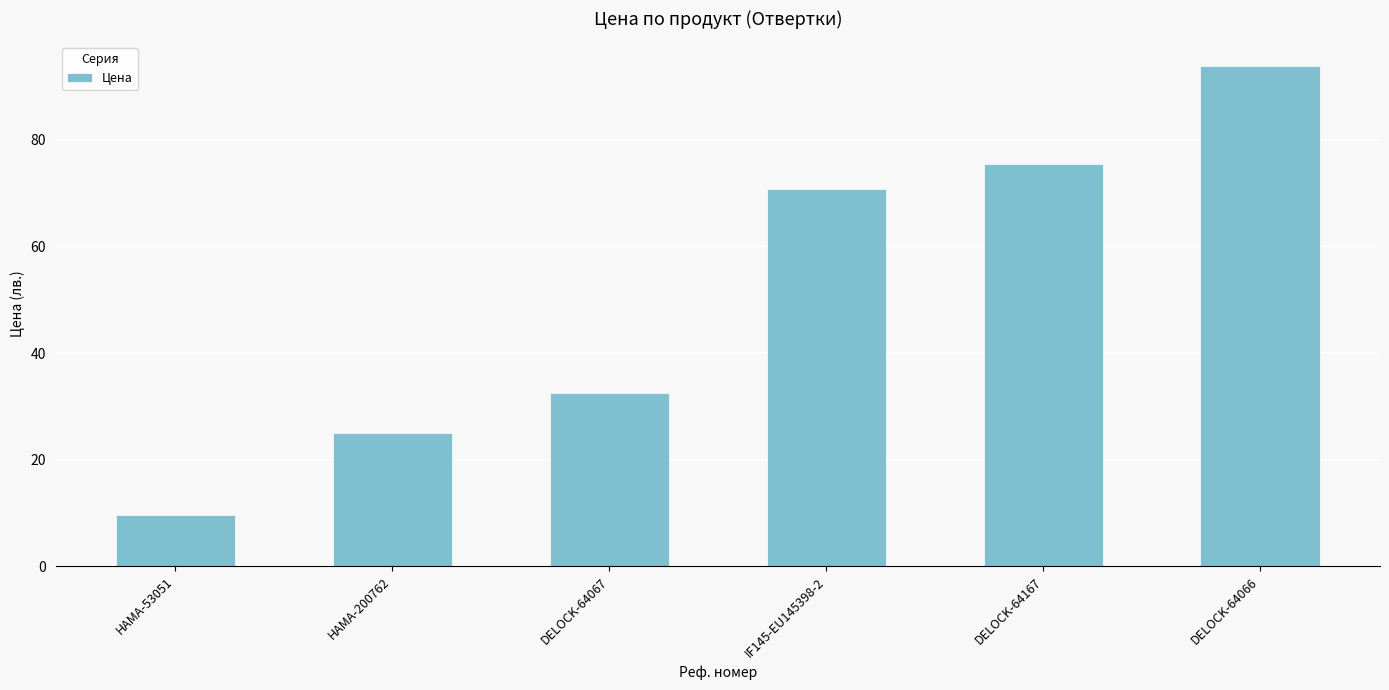

At which label does the data first exceed 70?

IF145-EU145398-2